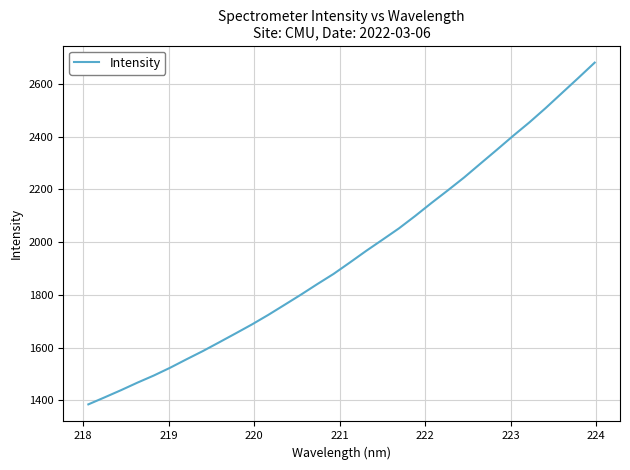

What is the minimum value shown in the chart?

1384.6